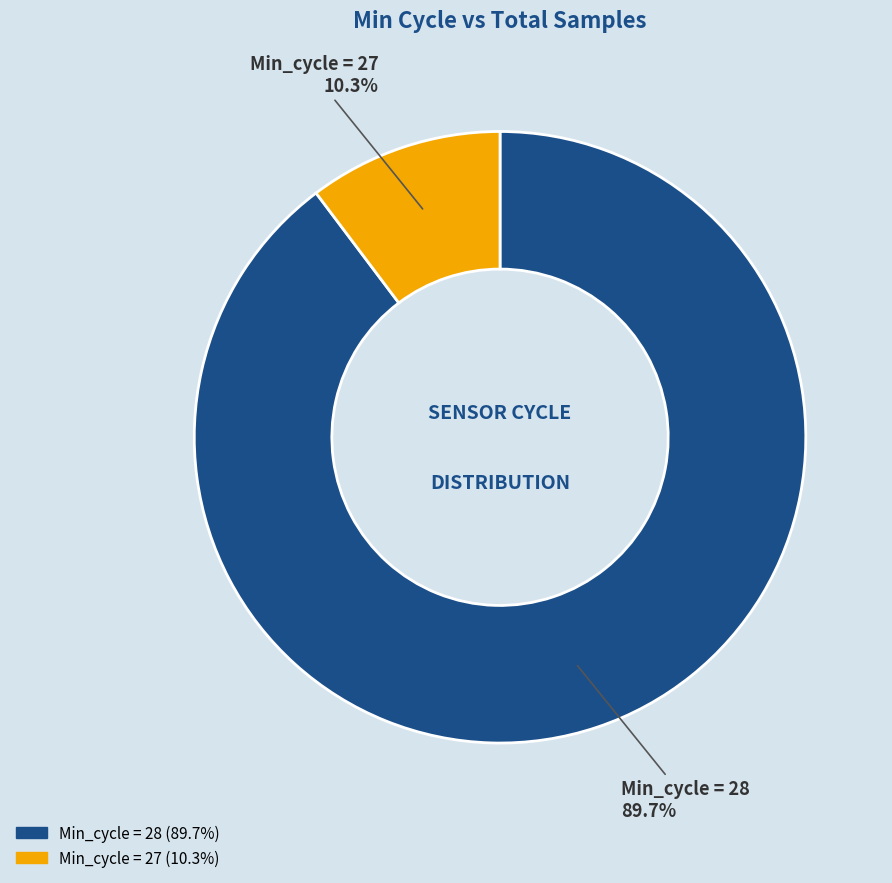

Is there any slice that represents more than half of the pie?

Yes